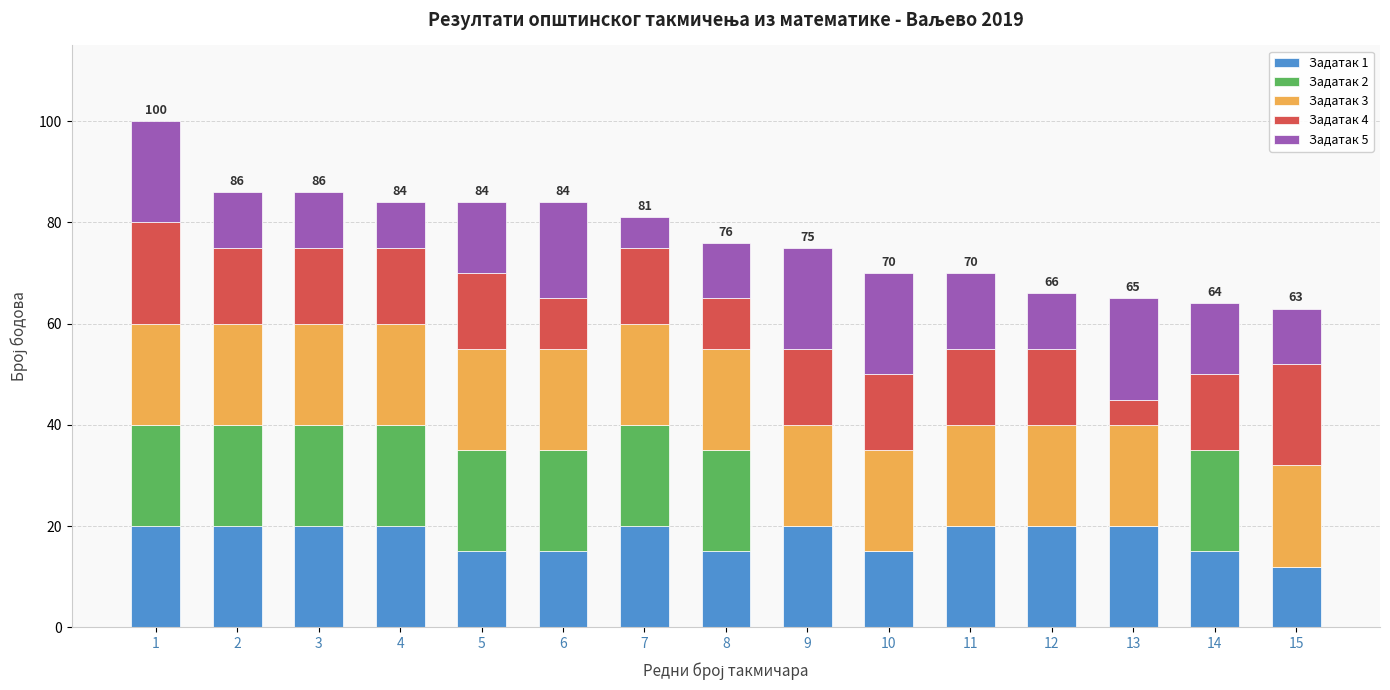

The value of Задатак 1 at 9 is 20. True or false?

True